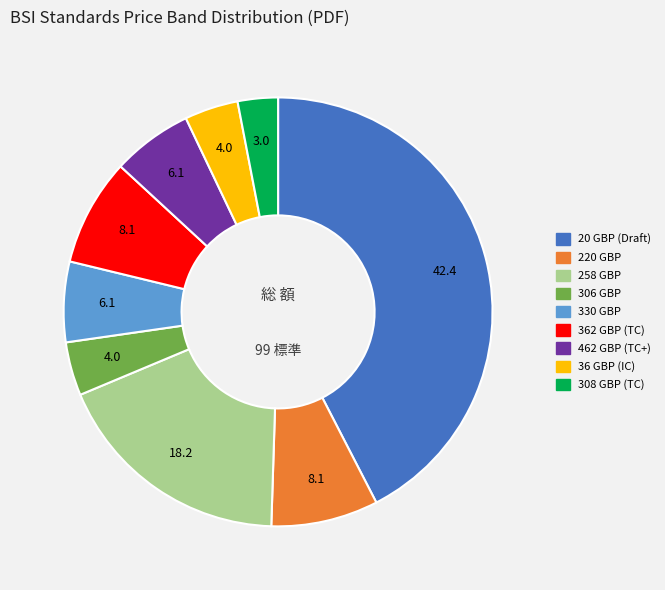

How many slices are in this pie chart?

9